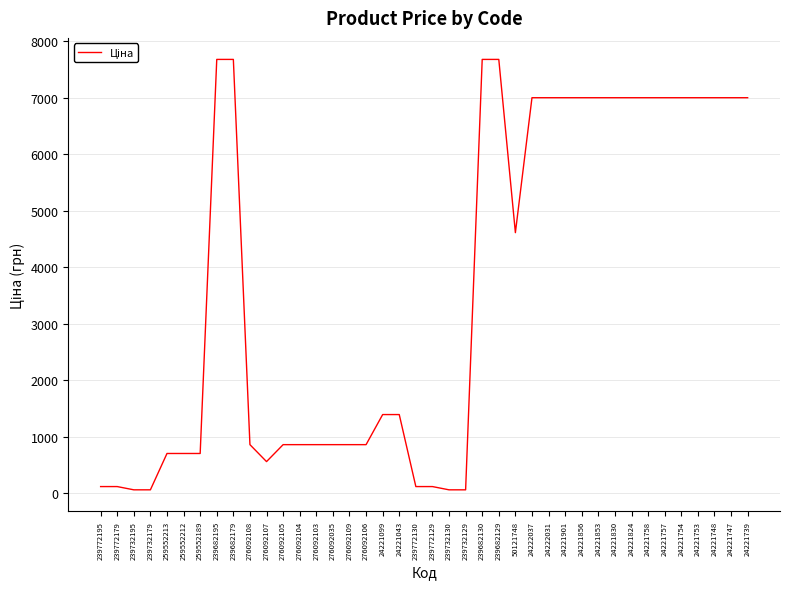

What is the maximum value shown in the chart?

7680.9